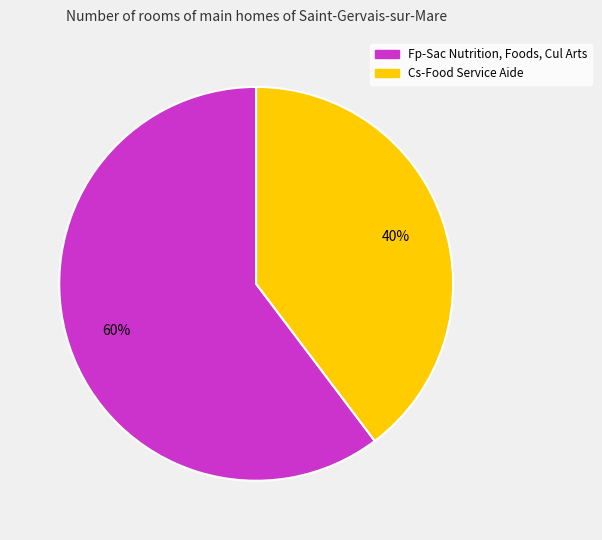

Is there any slice that represents more than half of the pie?

Yes